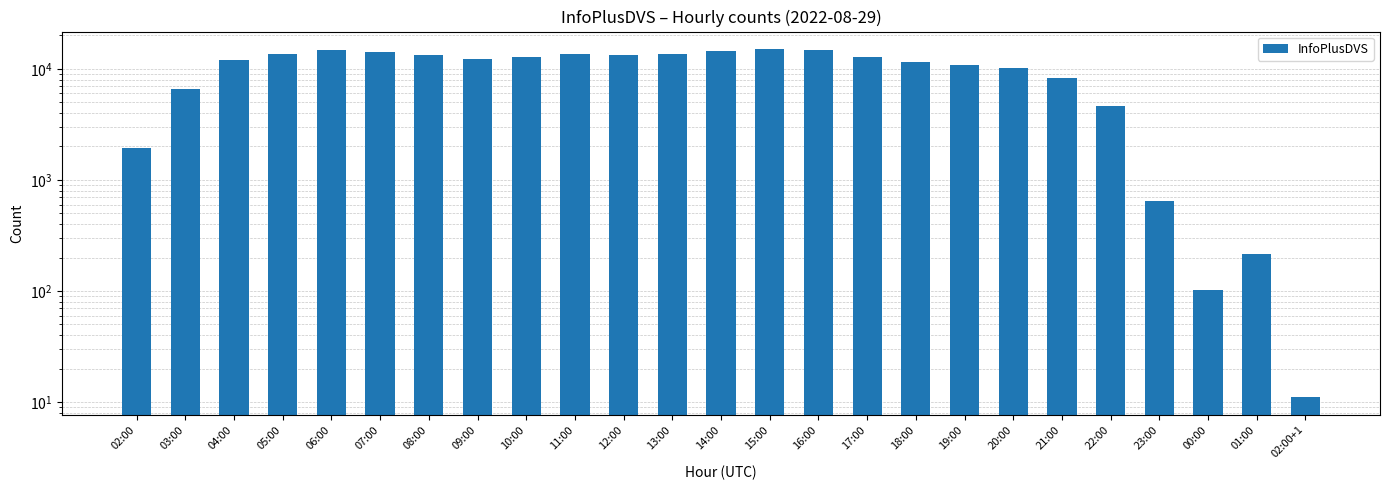

List the labels in order of value, largest first.

15:00, 06:00, 16:00, 14:00, 07:00, 11:00, 05:00, 13:00, 08:00, 12:00, 17:00, 10:00, 09:00, 04:00, 18:00, 19:00, 20:00, 21:00, 03:00, 22:00, 02:00, 23:00, 01:00, 00:00, 02:00+1